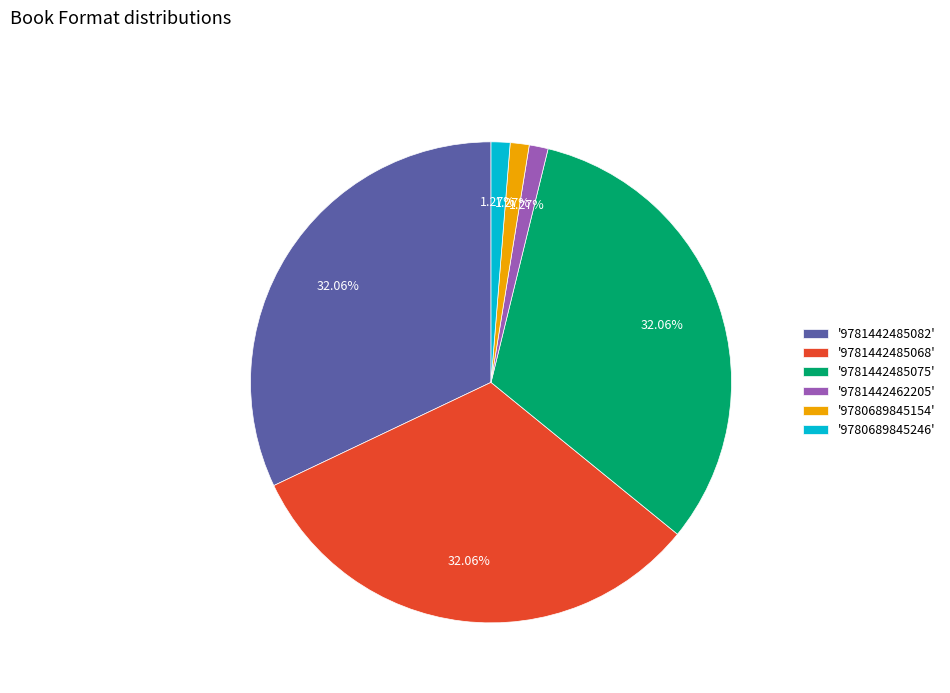

How many slices are in this pie chart?

6